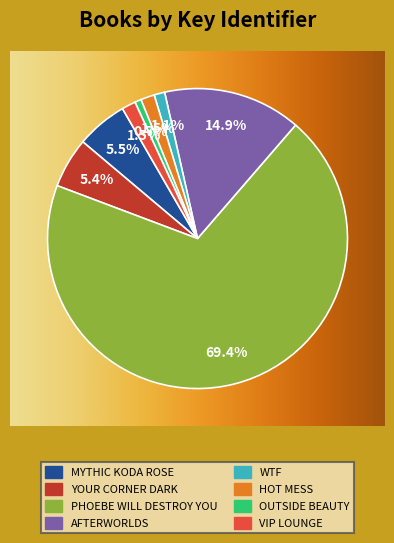

What is the change in value from Your Corner Dark to Afterworlds?

+287364593